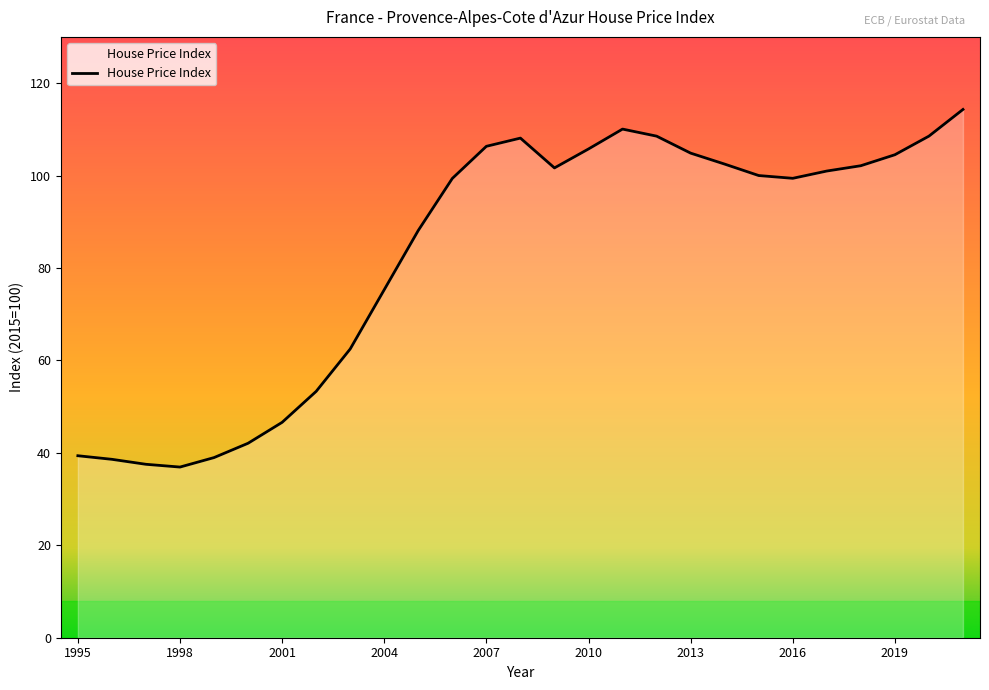

What is the average value?

82.8